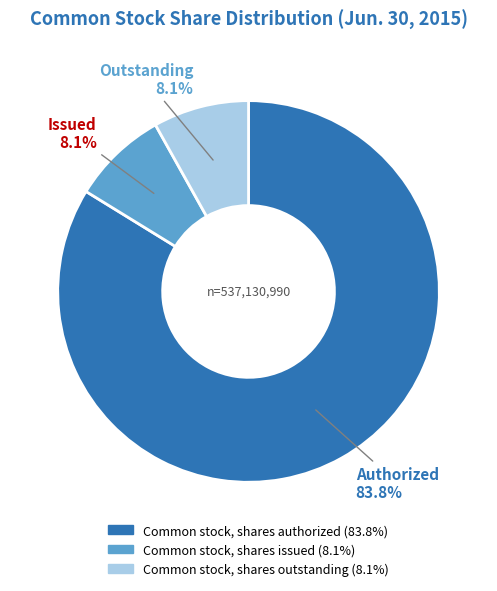

To the nearest percent, what portion does Common stock, shares authorized represent?

84%